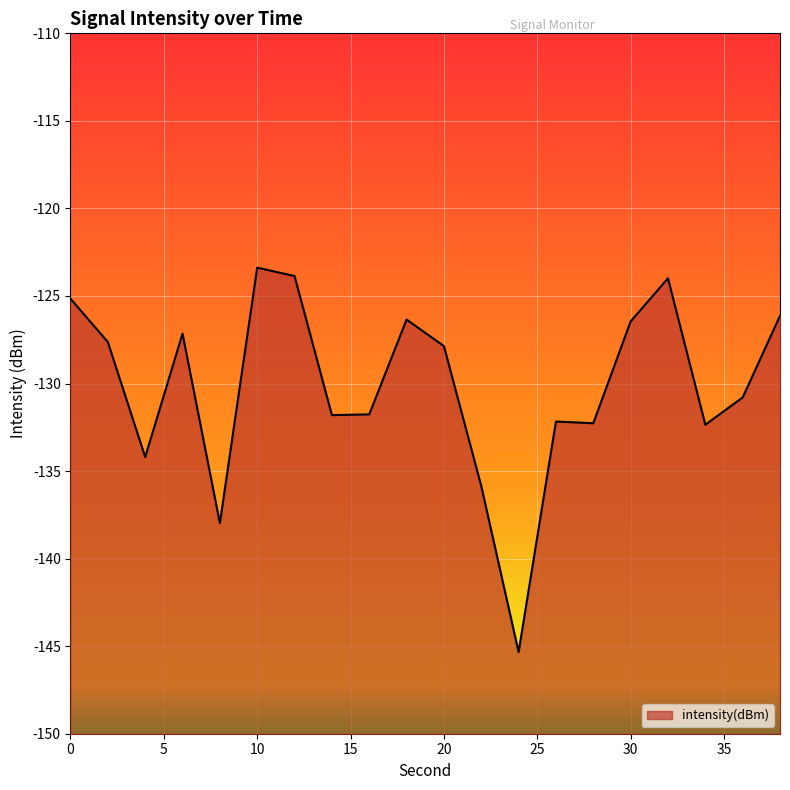

Reading right to left, extract all data points from this chart.

-126.1	-130.8	-132.4	-124.0	-126.5	-132.3	-132.2	-145.3	-135.9	-127.9	-126.3	-131.8	-131.8	-123.9	-123.4	-138.0	-127.2	-134.2	-127.6	-125.2